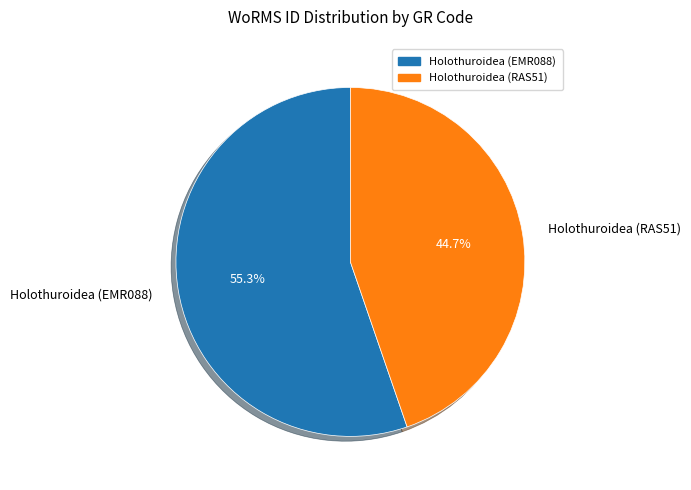

How much of the chart is everything except Holothuroidea (EMR088)?

44.7%